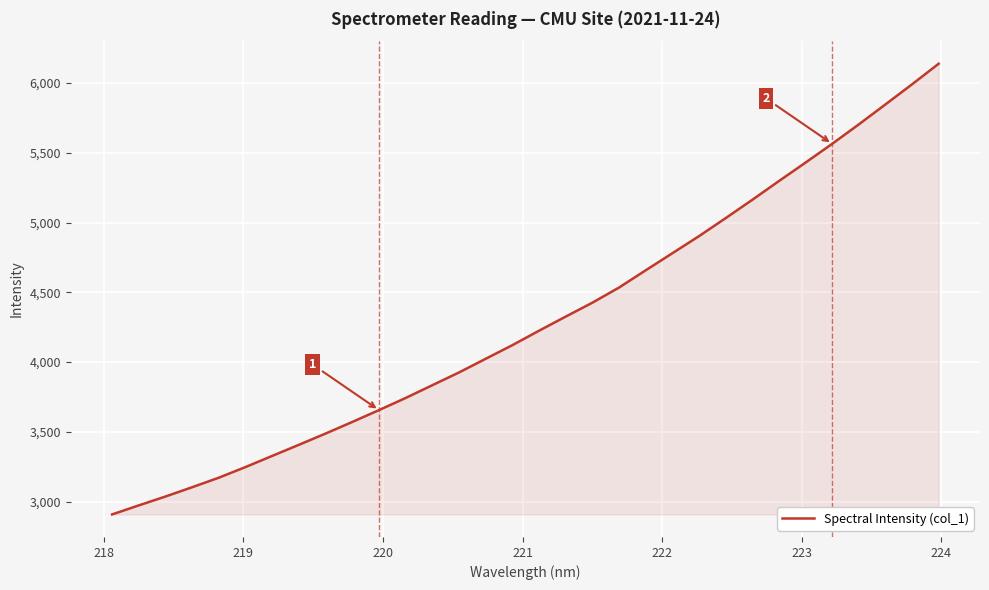

What is the difference between the maximum and minimum values?

3230.3